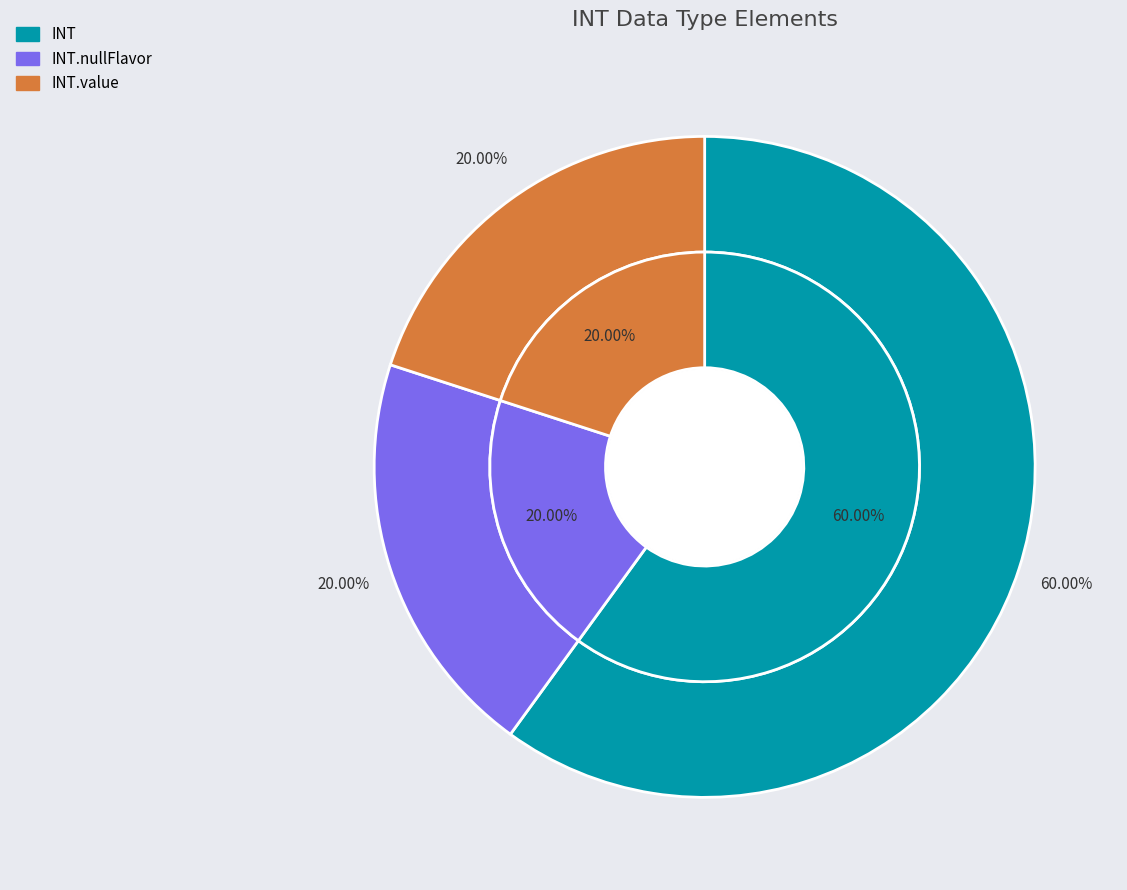

How many slices are in this pie chart?

3